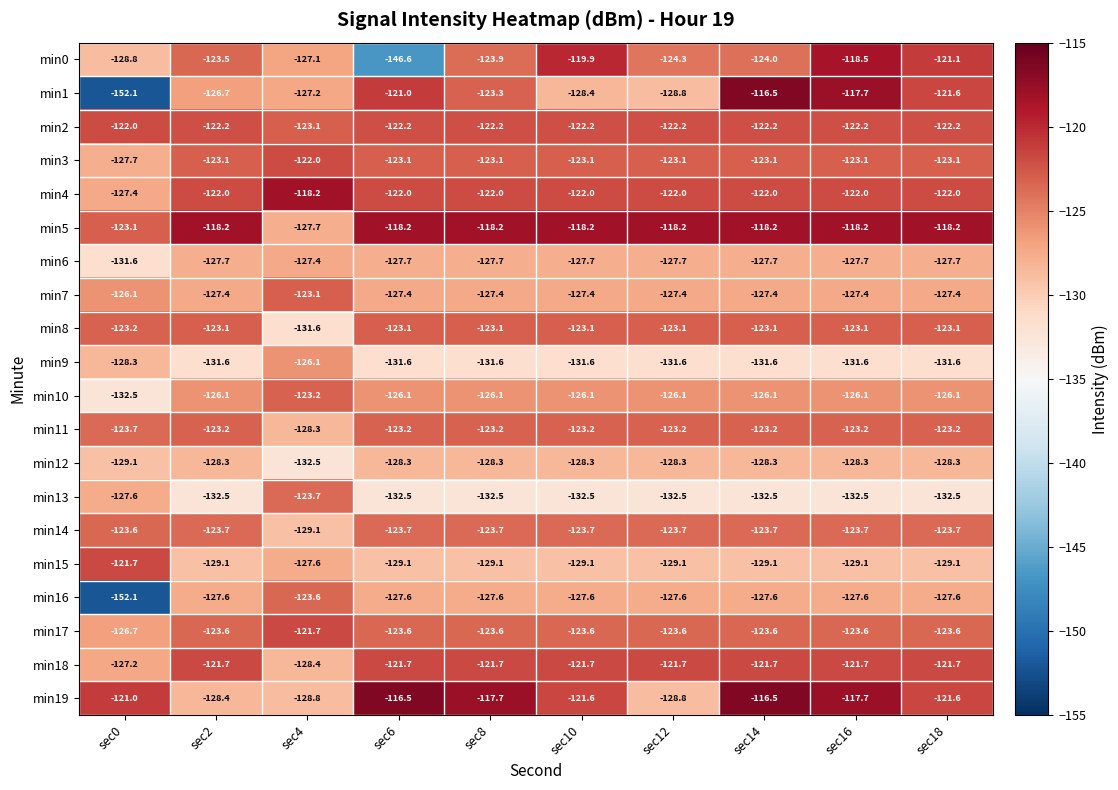

What is the sum of all min15 values?

-1282.1